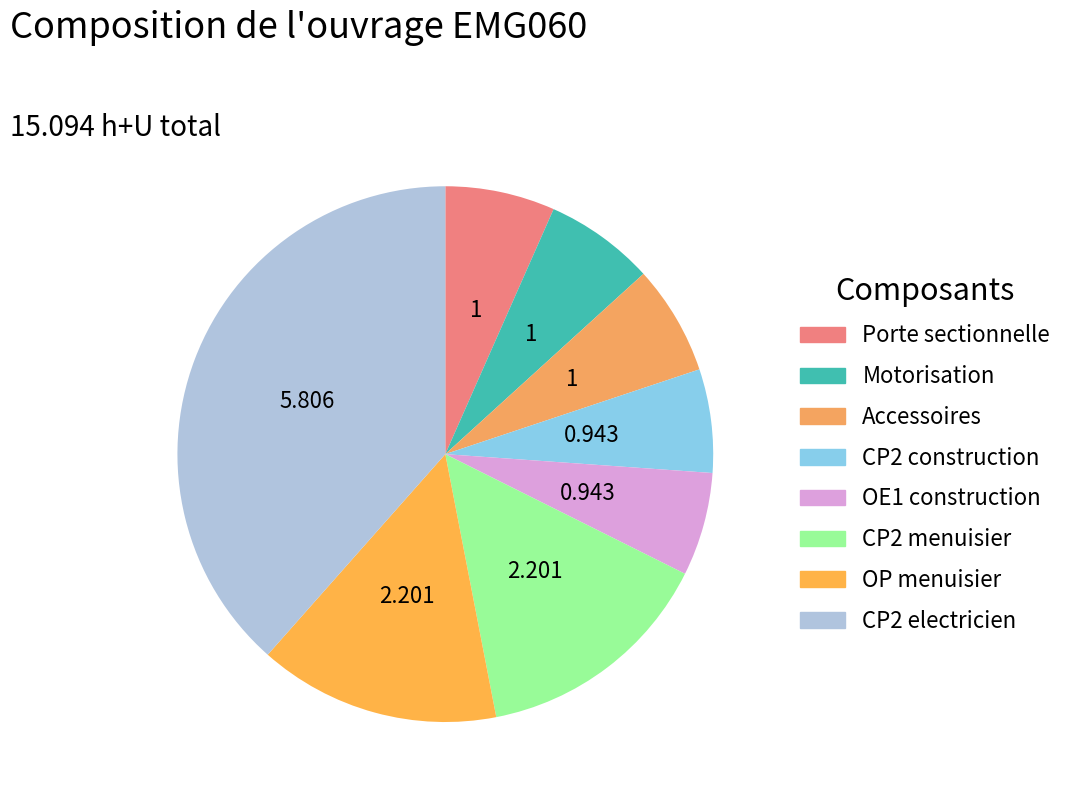

How many slices are in this pie chart?

8